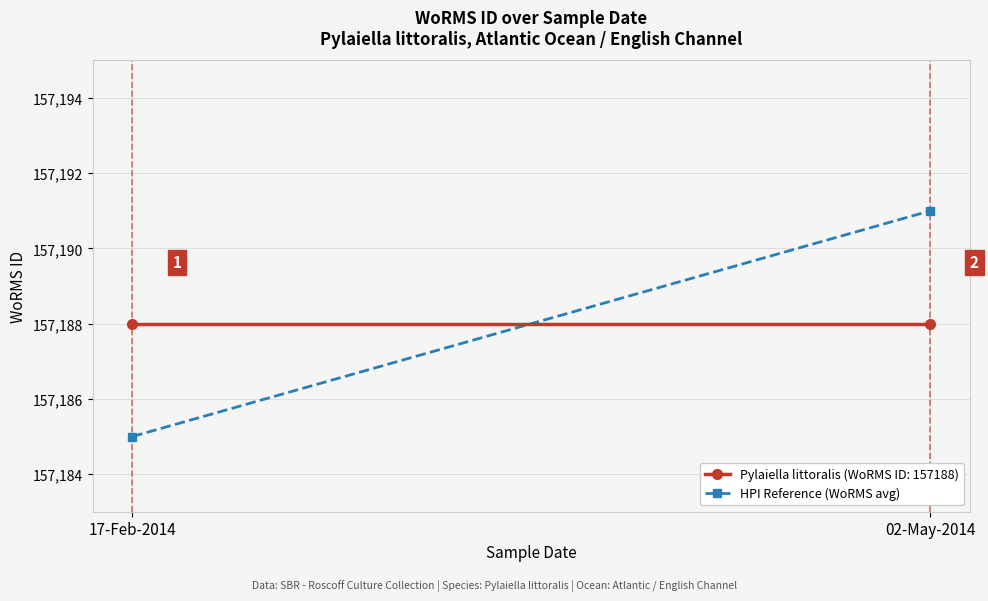

What is the difference between the maximum and minimum values?

6